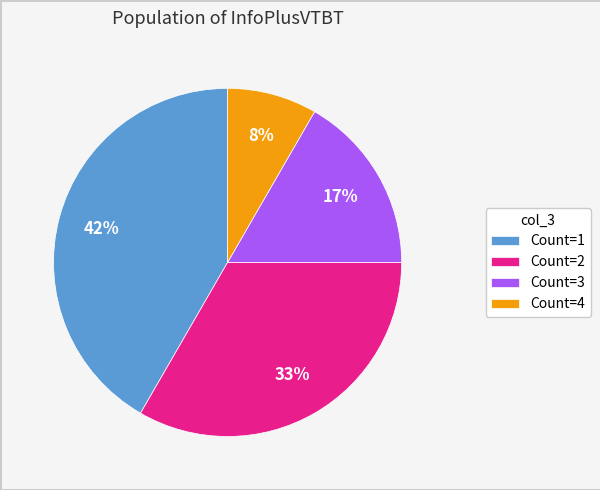

Is the sum of Count=4 and Count=3 greater than half?

No